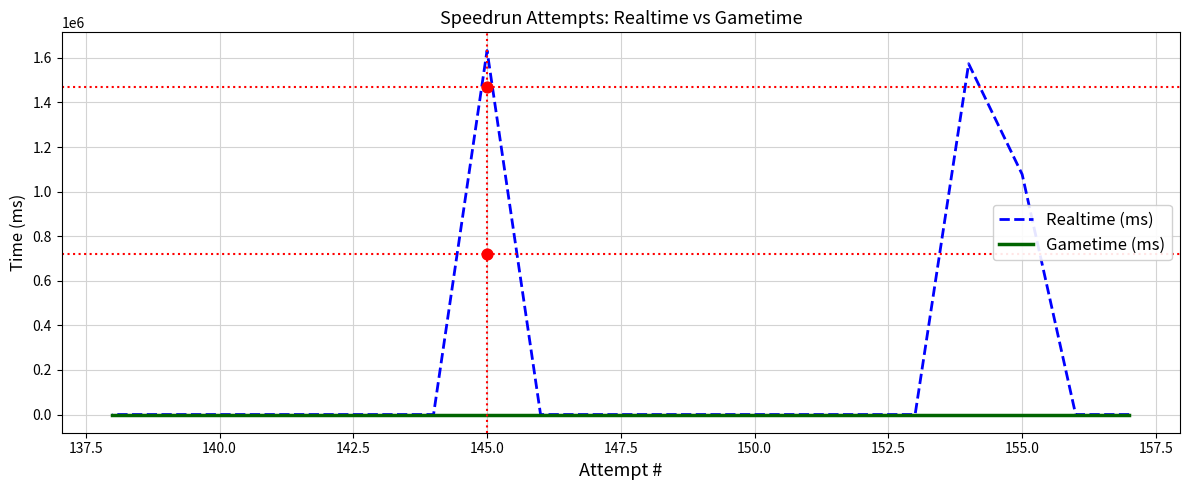

Which series reaches the maximum Y coordinate?

Realtime (ms)